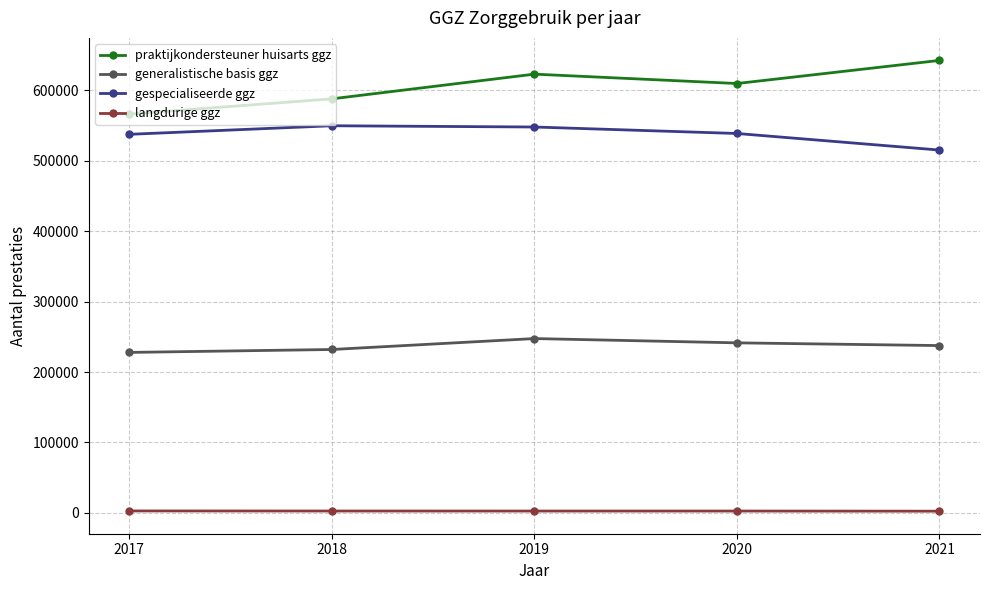

What is the value of the generalistische basis ggz point at the 4th from the left?

241509